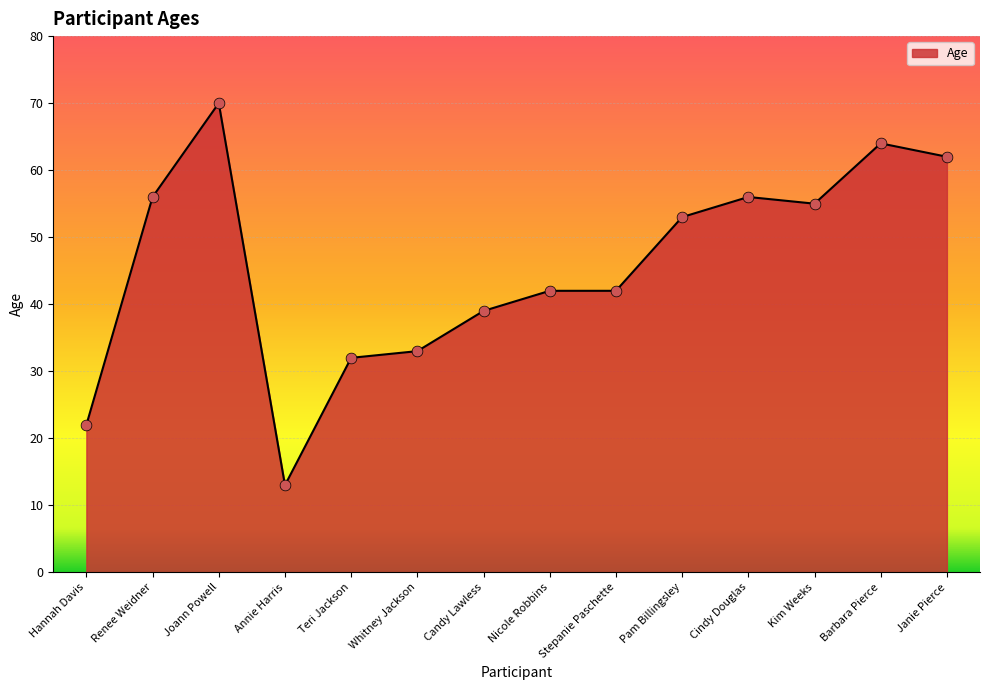

What is the change in value from Hannah Davis to Renee Weidner?

+34